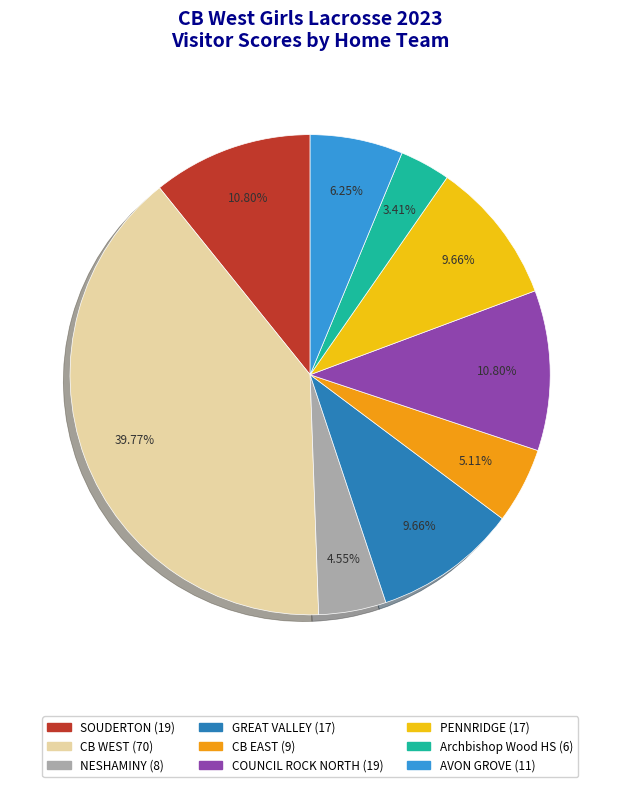

Is there a majority slice in this chart?

No